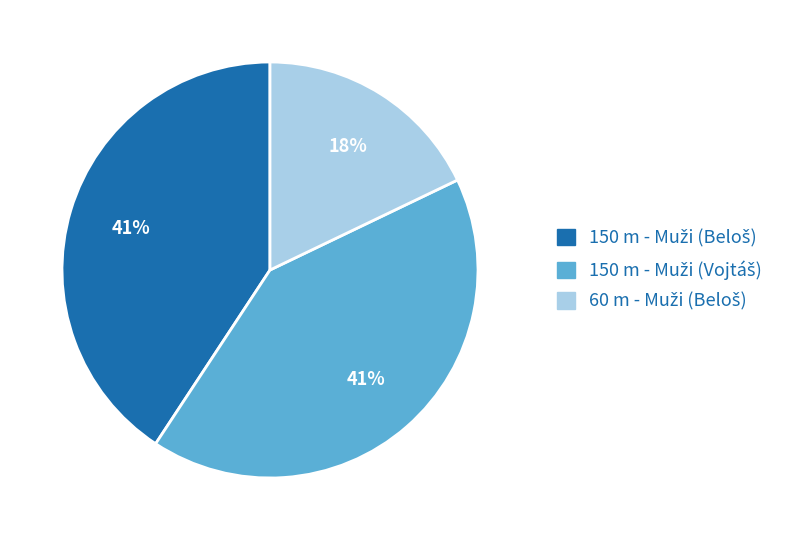

To the nearest percent, what is the average slice percentage?

33%